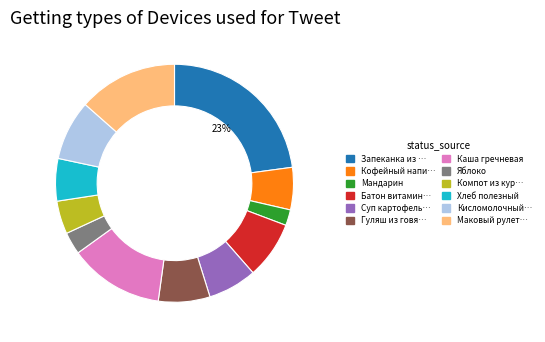

To the nearest percent, what is the difference between the largest and smallest slice percentages?

21%